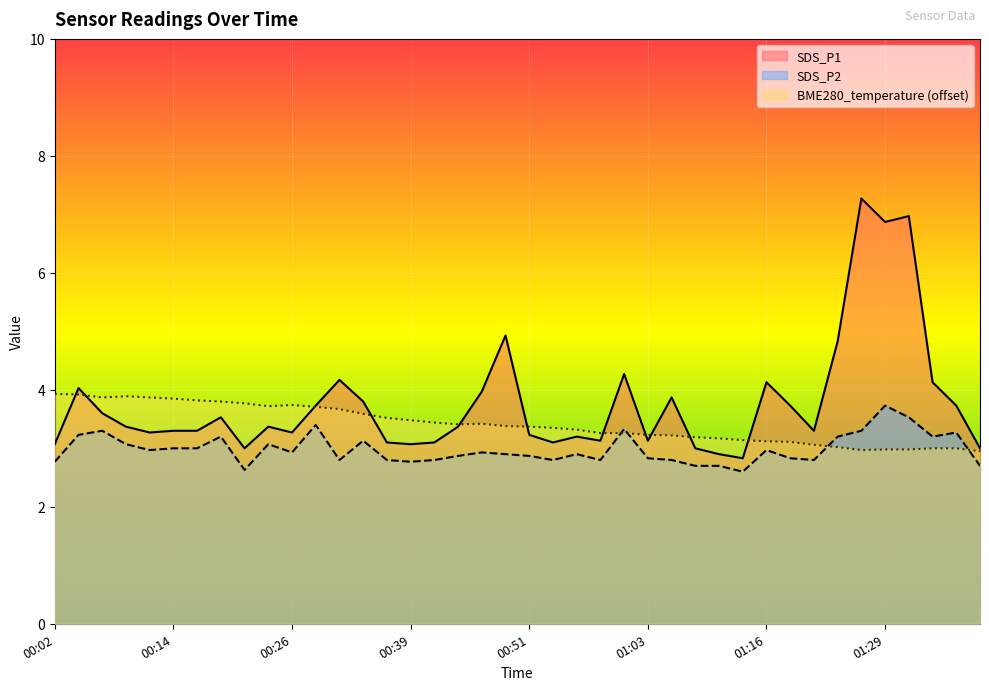

What is the spread (max minus min) of values at 00:24?

0.6